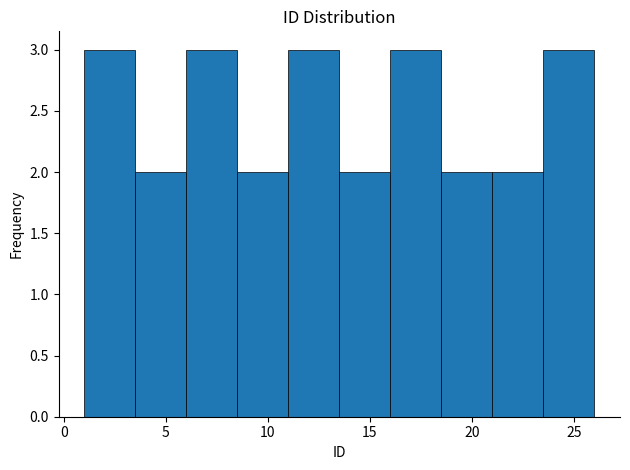

Reading left to right, list every bar in this chart as the range it spans on the x-axis followed by its height. The values are not printed on the chart, so give them approximately, as read against the axis.

1.0 to 3.5: 3
3.5 to 6.0: 2
6.0 to 8.5: 3
8.5 to 11.0: 2
11.0 to 13.5: 3
13.5 to 16.0: 2
16.0 to 18.5: 3
18.5 to 21.0: 2
21.0 to 23.5: 2
23.5 to 26.0: 3